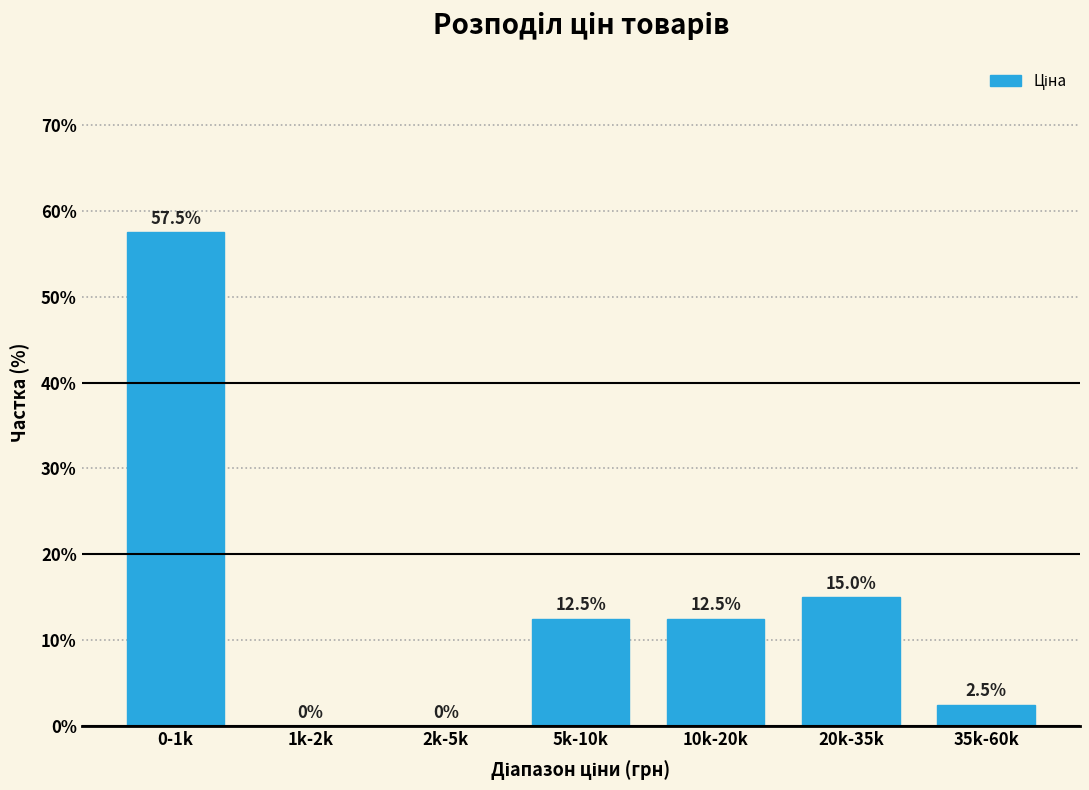

Reading right to left, extract all data points from this chart.

35k-60k=2.5	20k-35k=15.0	10k-20k=12.5	5k-10k=12.5	2k-5k=0.0	1k-2k=0.0	0-1k=57.5